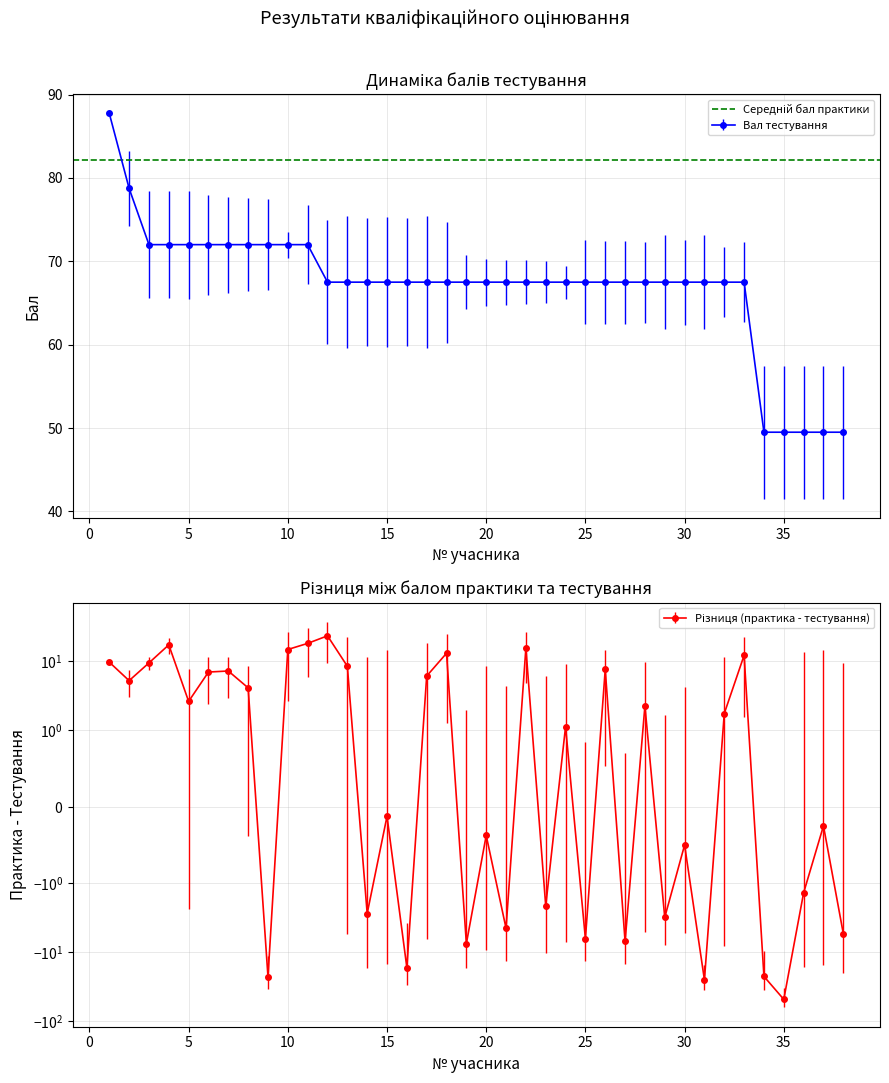

Where do Bал практика and Bал тестування first cross each other?

8 and 9